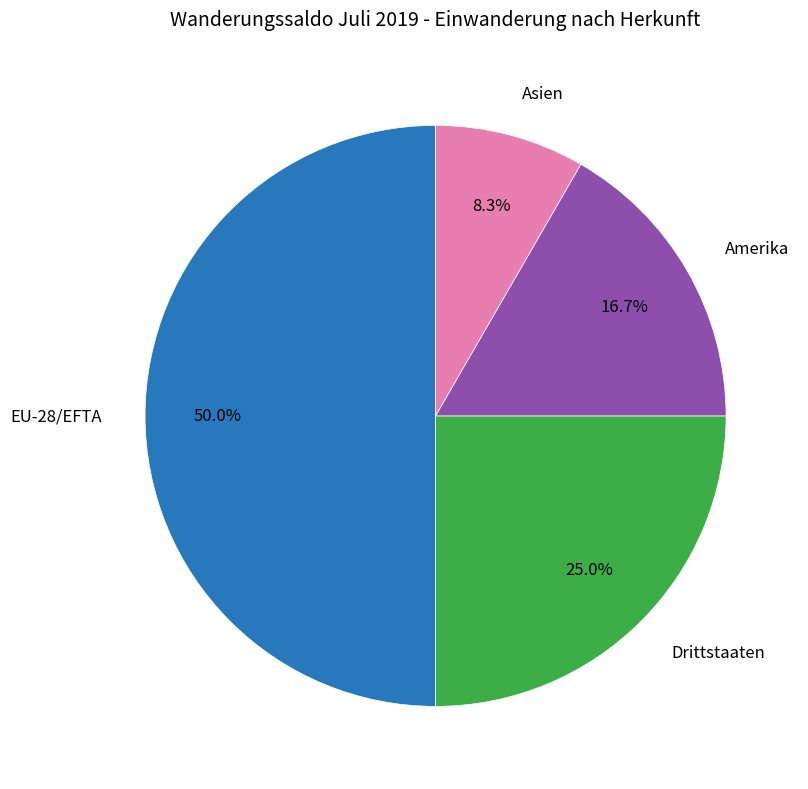

How many slices are in this pie chart?

4